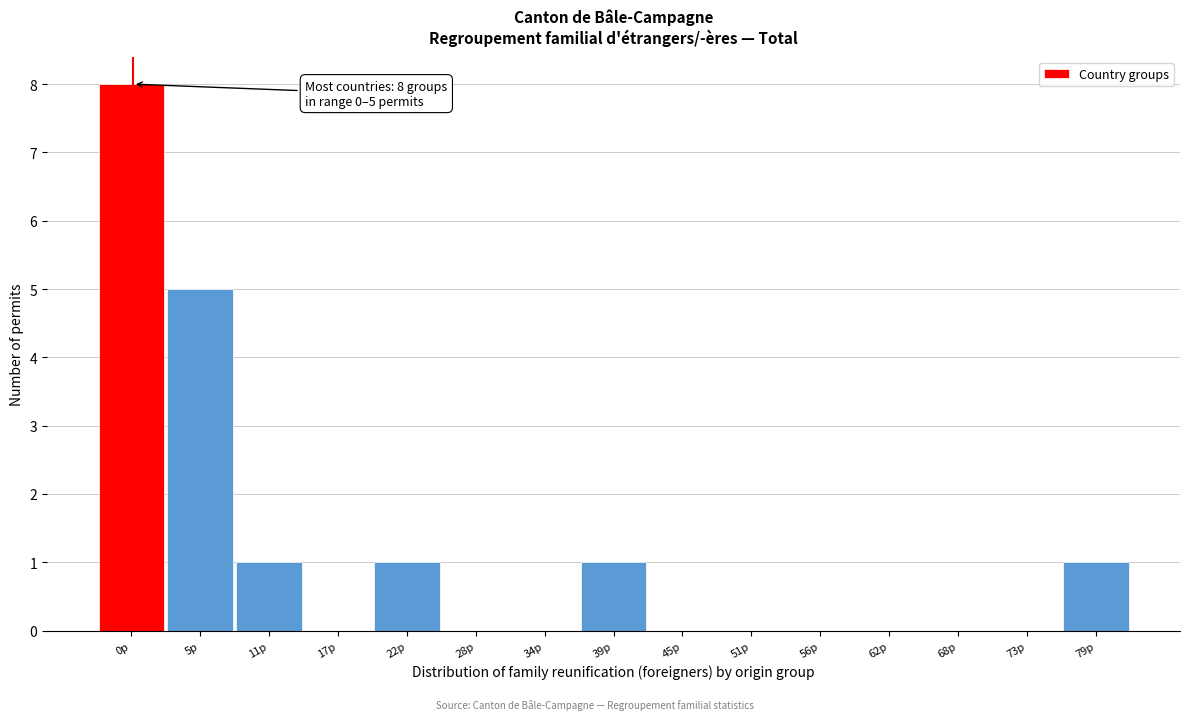

The chart shows a value of 0 at 17p. True or false?

True